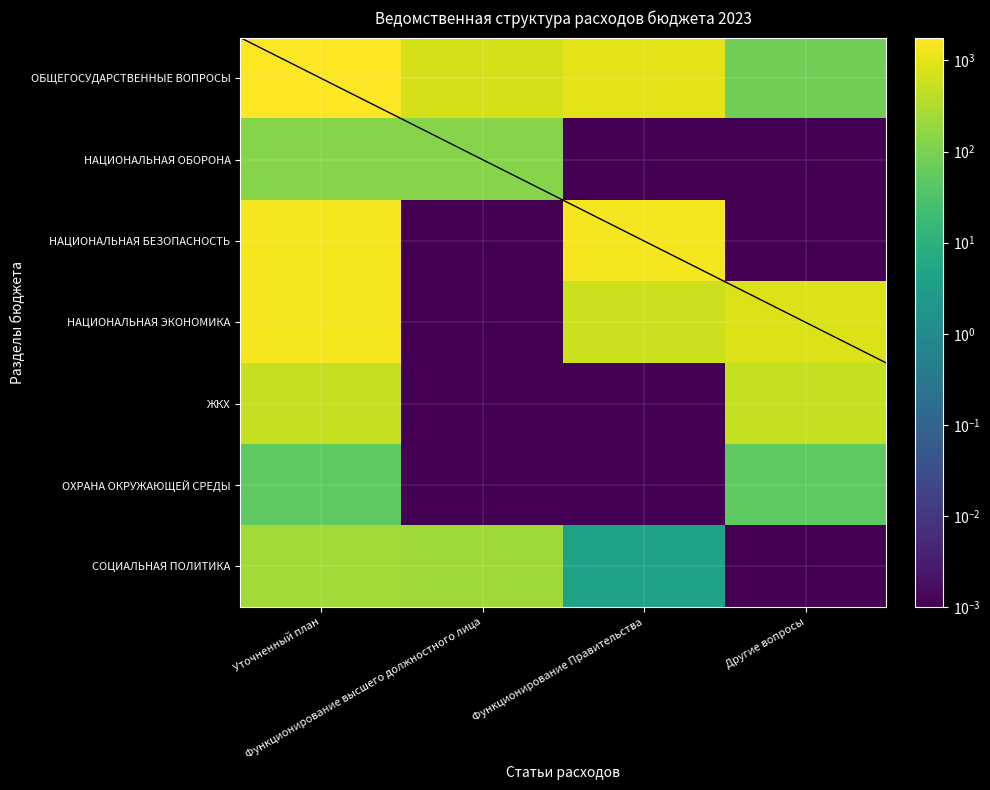

At Другие вопросы, list the series in order from smallest to largest.

НАЦИОНАЛЬНАЯ ОБОРОНА, НАЦИОНАЛЬНАЯ БЕЗОПАСНОСТЬ, СОЦИАЛЬНАЯ ПОЛИТИКА, ОХРАНА ОКРУЖАЮЩЕЙ СРЕДЫ, ОБЩЕГОСУДАРСТВЕННЫЕ ВОПРОСЫ, ЖКХ, НАЦИОНАЛЬНАЯ ЭКОНОМИКА